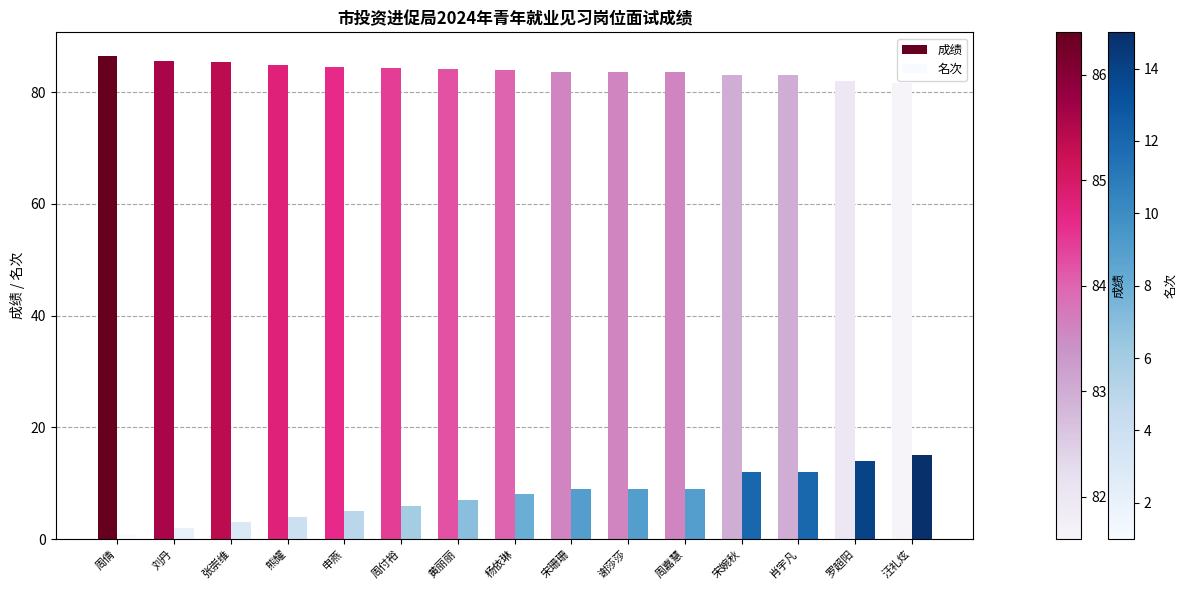

Count the number of categories in the chart.

15